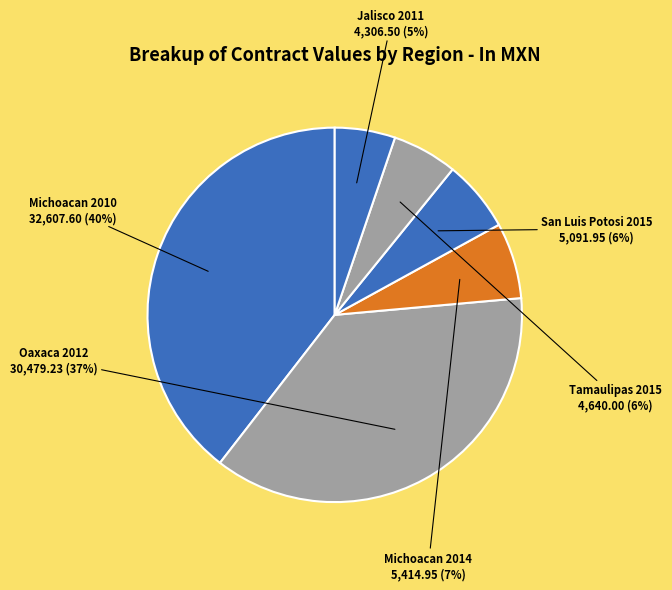

Which slice is the largest?

Michoacan 2010